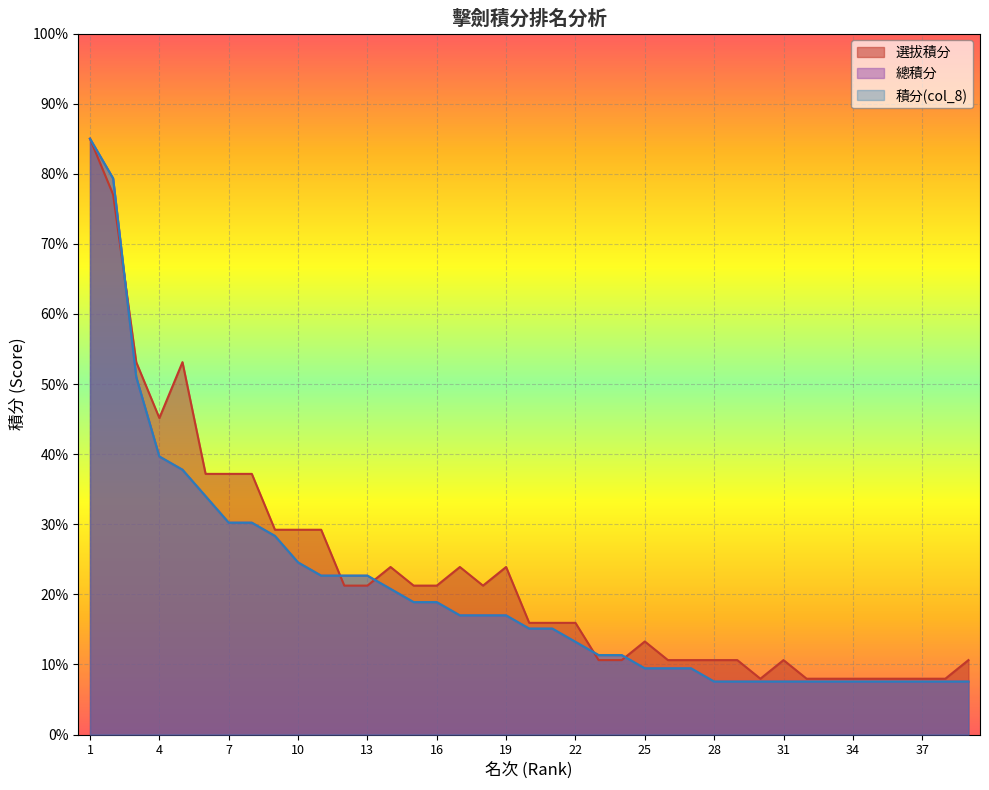

What are all the series names shown in the legend?

選拔積分, 總積分, 積分(col_8)